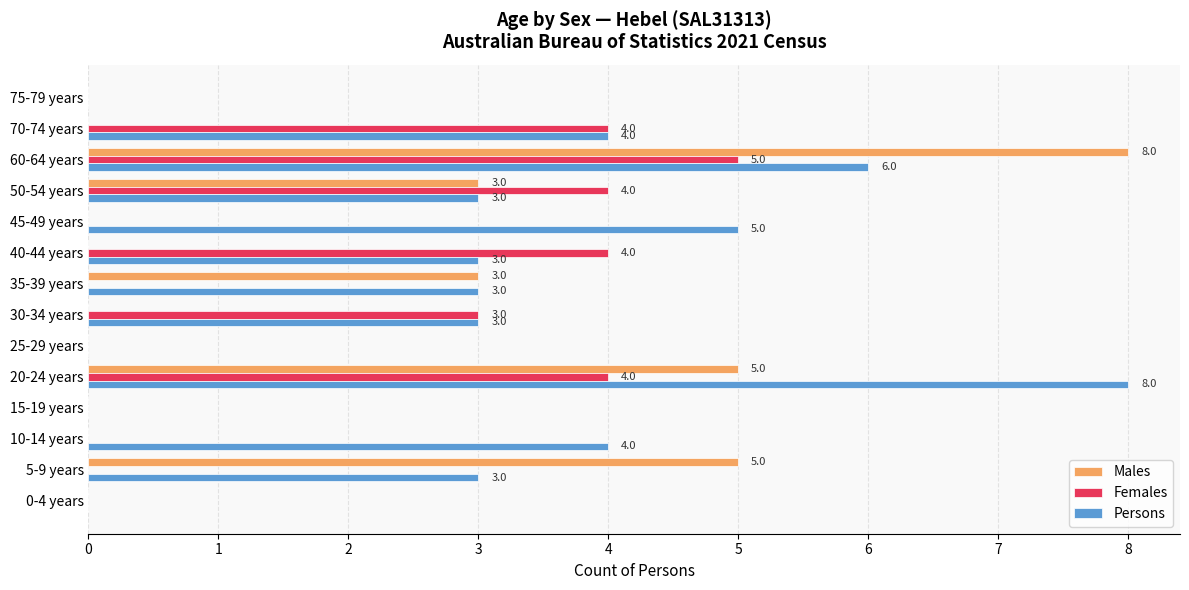

Which series has the largest total across all categories?

Persons